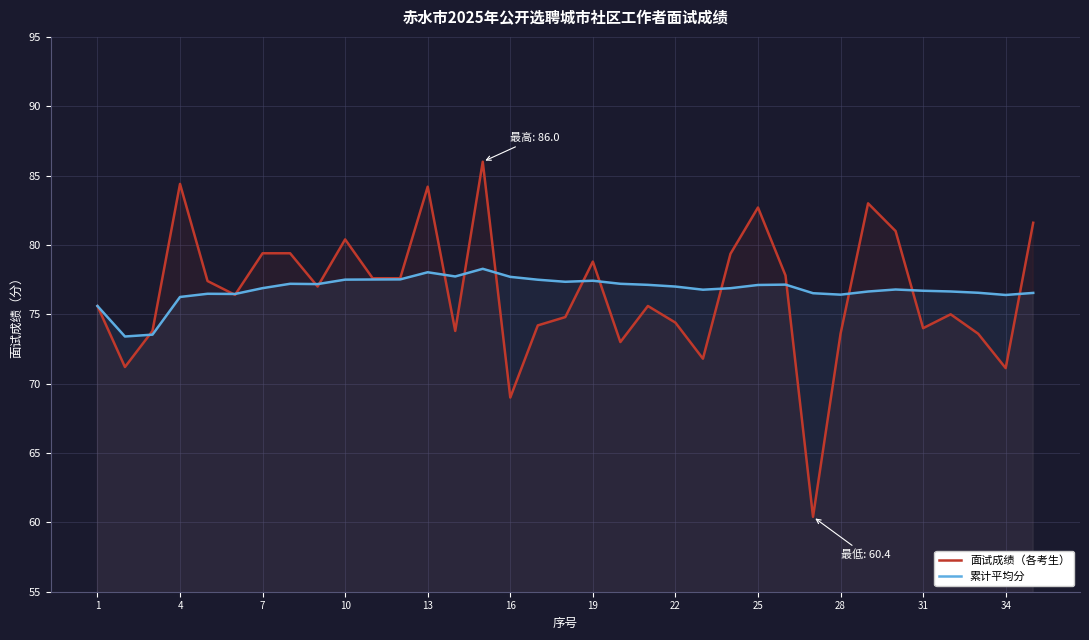

What is the lowest value of the 累计平均分 series?

73.4